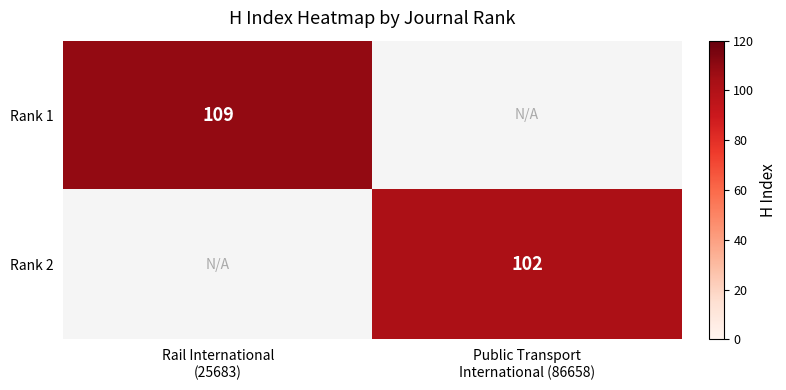

True or false: Rank 2 has a value of 51 at Rail International (25683).

False